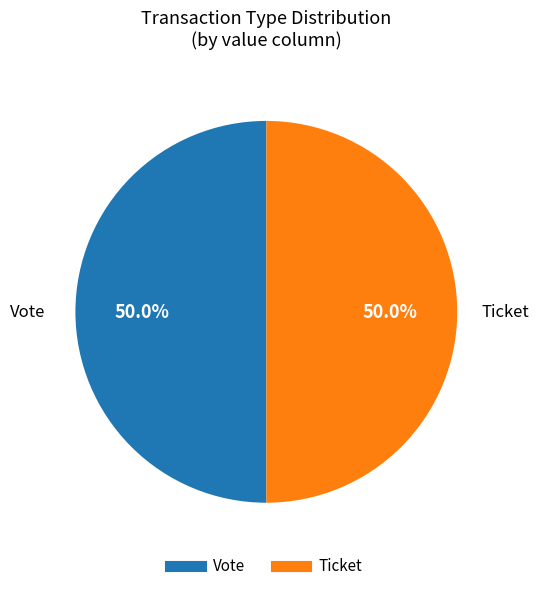

Which slice is the largest?

Vote (io_index=1)